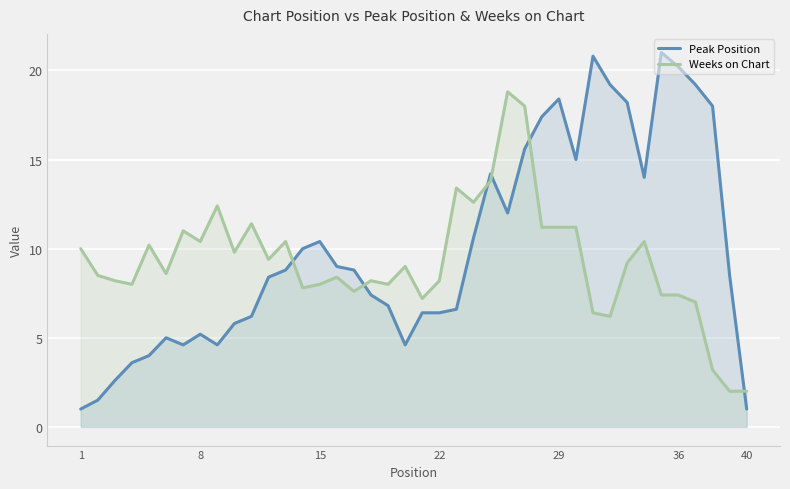

The value of Peak Position at 22 is 10.8. True or false?

False